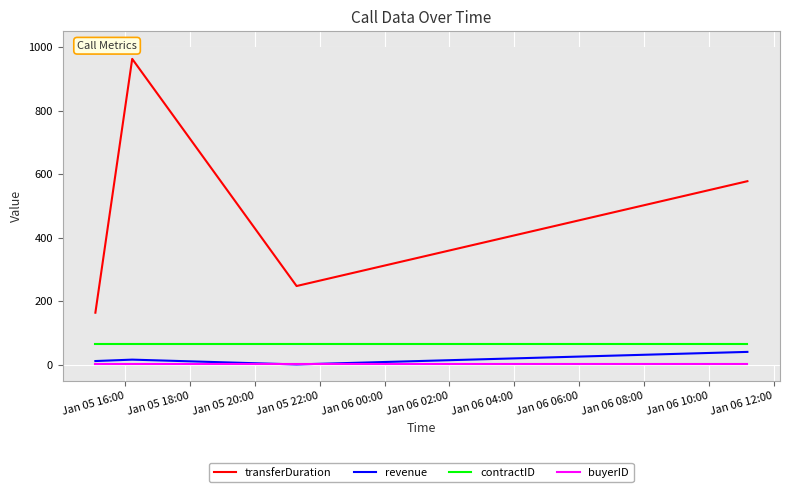

True or false: revenue and transferDuration cross at least once.

False